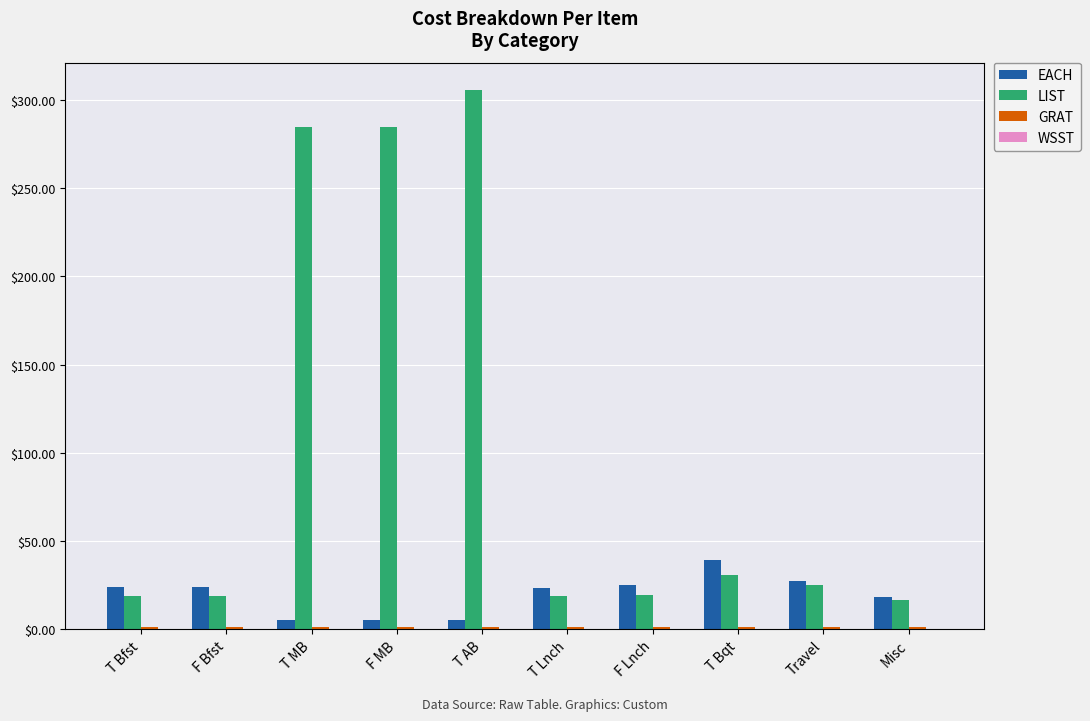

What is the maximum value shown in the chart?

306.0